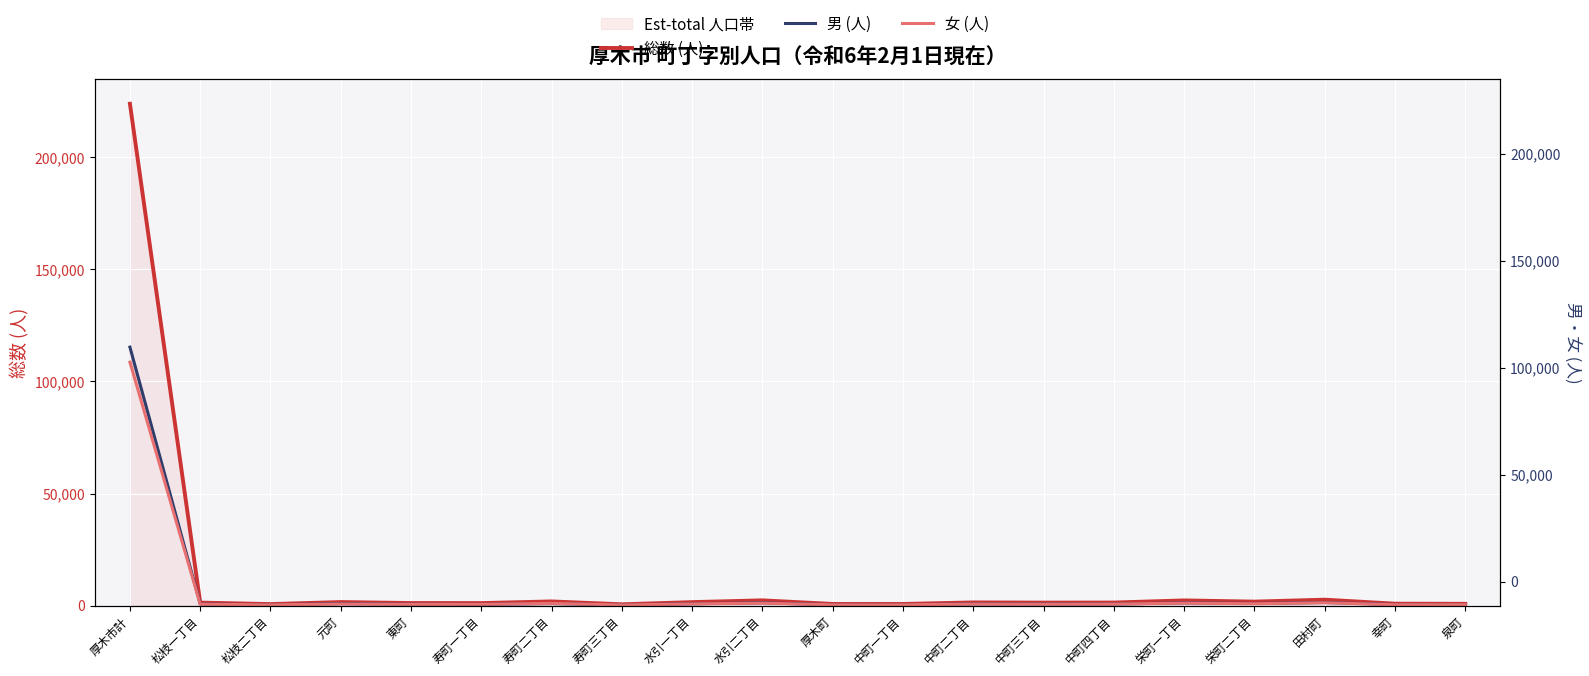

What is the average value of the 男 (人) series?

6431